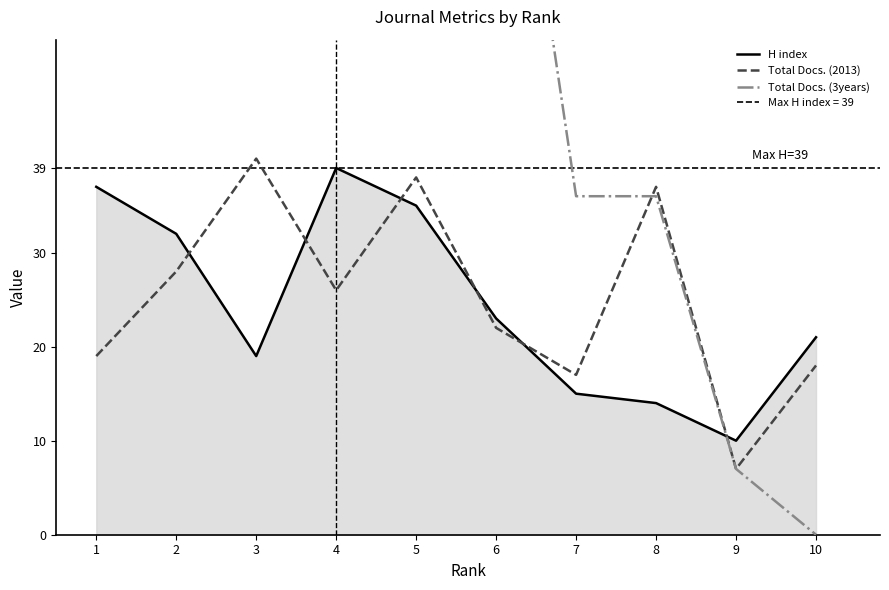

In H index, how many points are higher than both neighbors (excluding endpoints)?

1